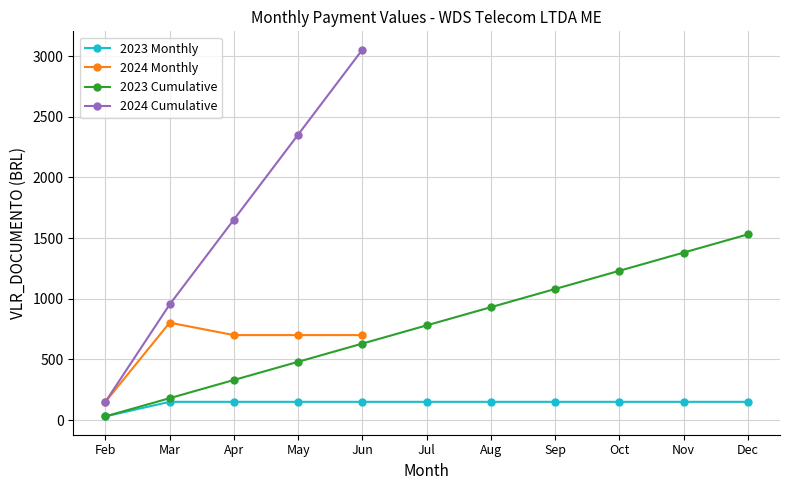

True or false: the data has more than 1 interior local peaks.

False